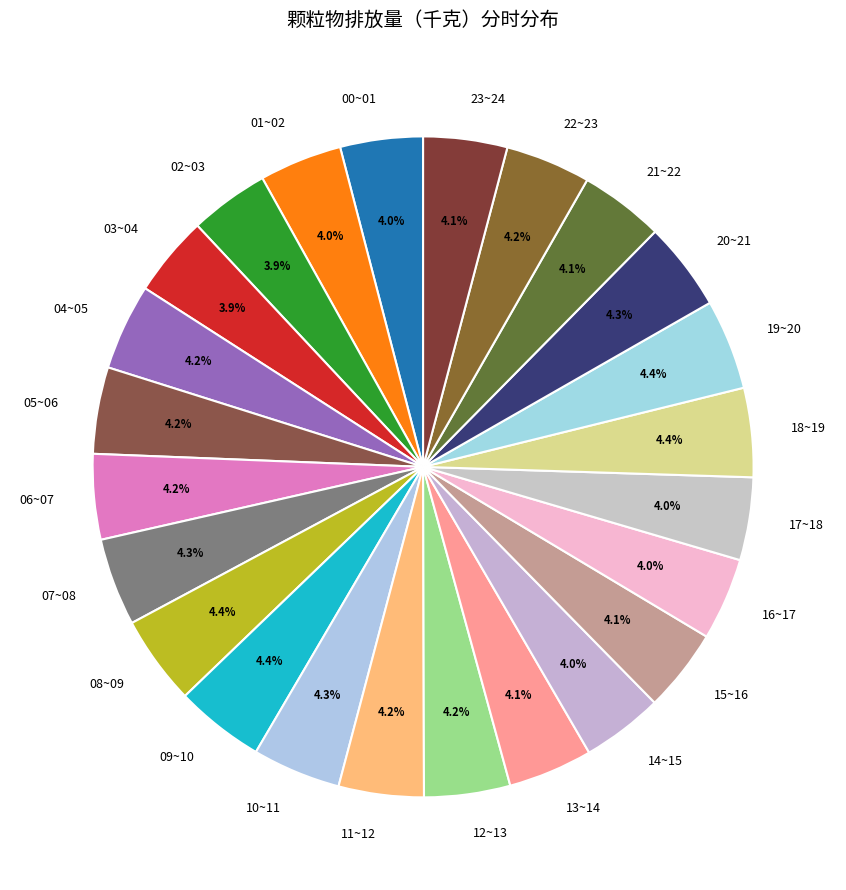

The 14~15 slice represents 4% of the pie. True or false?

True